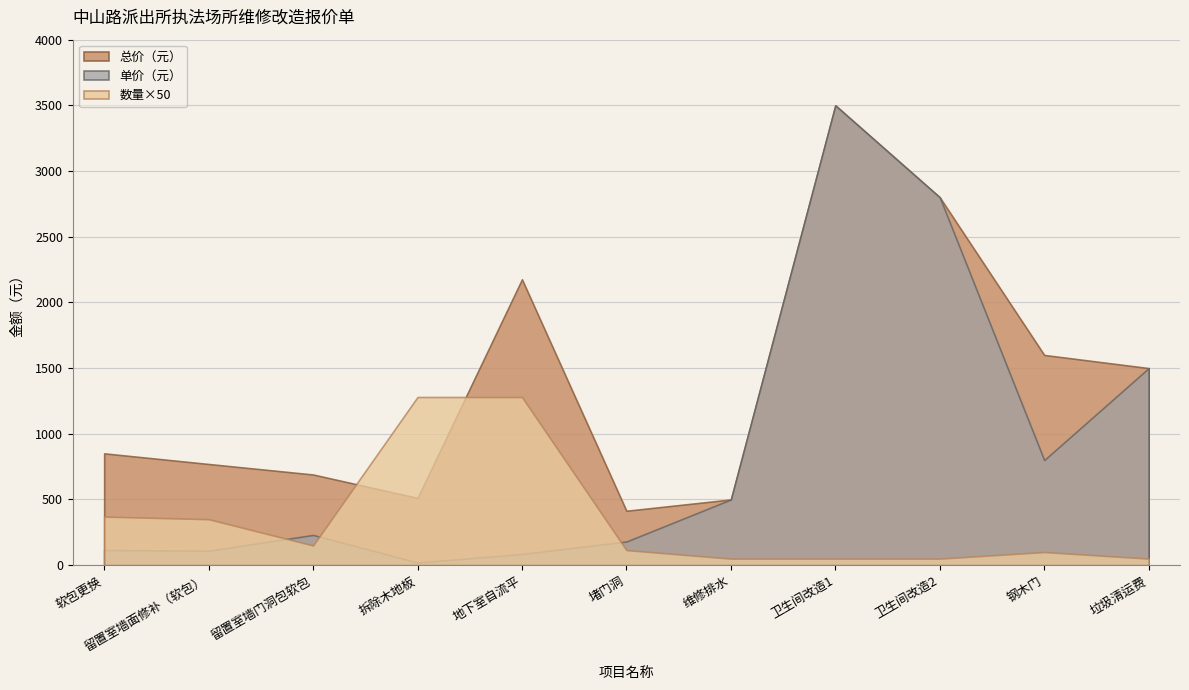

What is the label of the 10th point from the right?

留置室墙面修补（软包）